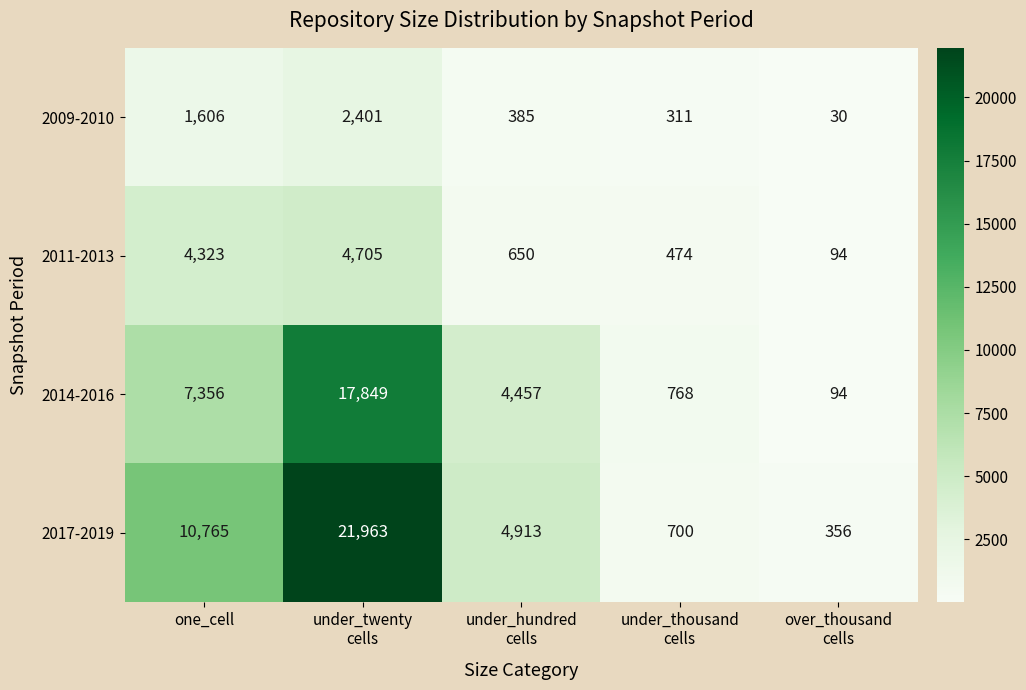

Count the number of categories in the chart.

5